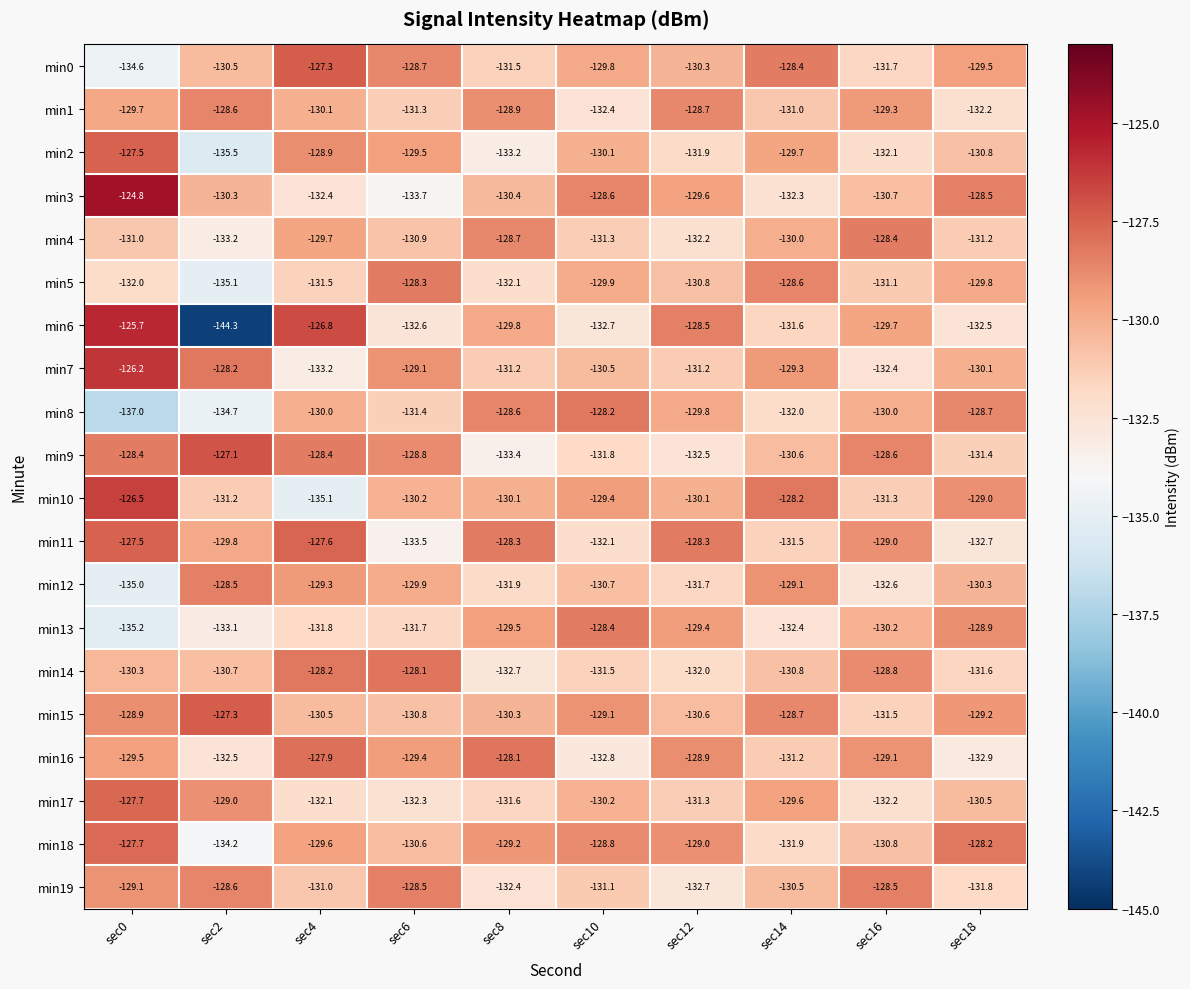

The value of min12 at sec0 is -92.3. True or false?

False